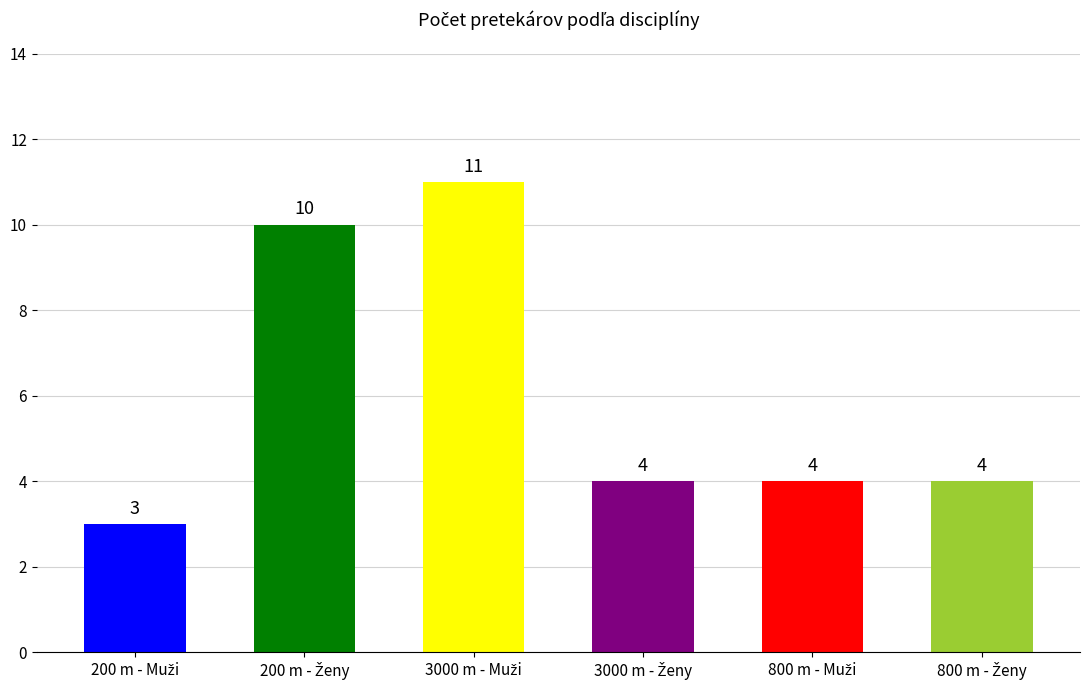

What is the value of the 4th bar from the left?

4